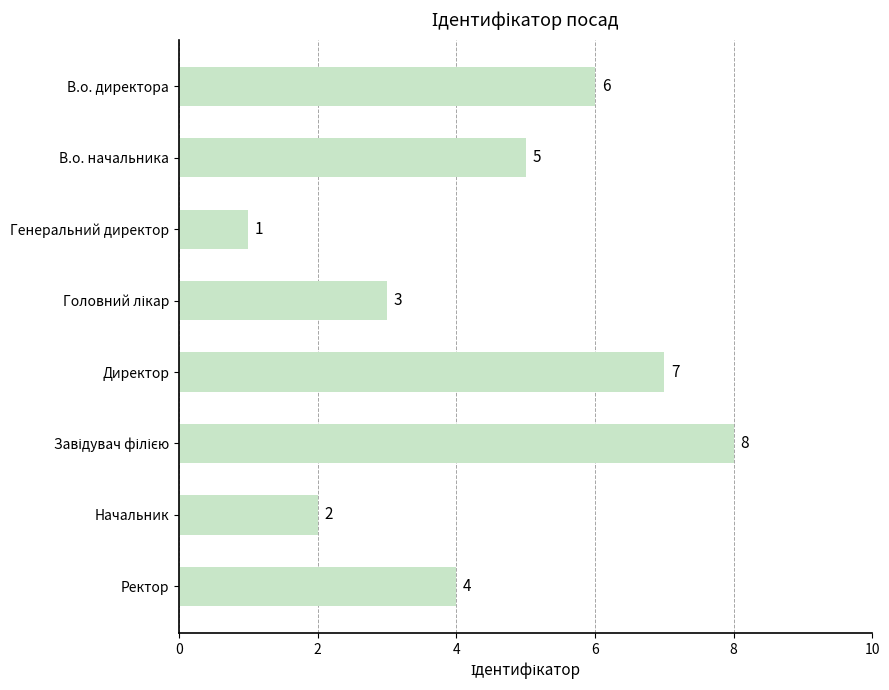

What is the difference between the maximum and minimum values?

7